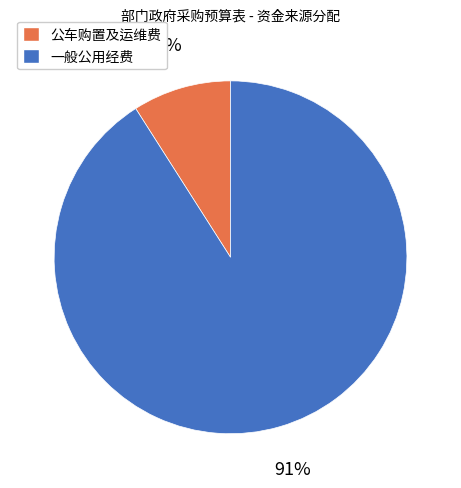

To the nearest percent, what is the difference between the largest and smallest slice percentages?

82%